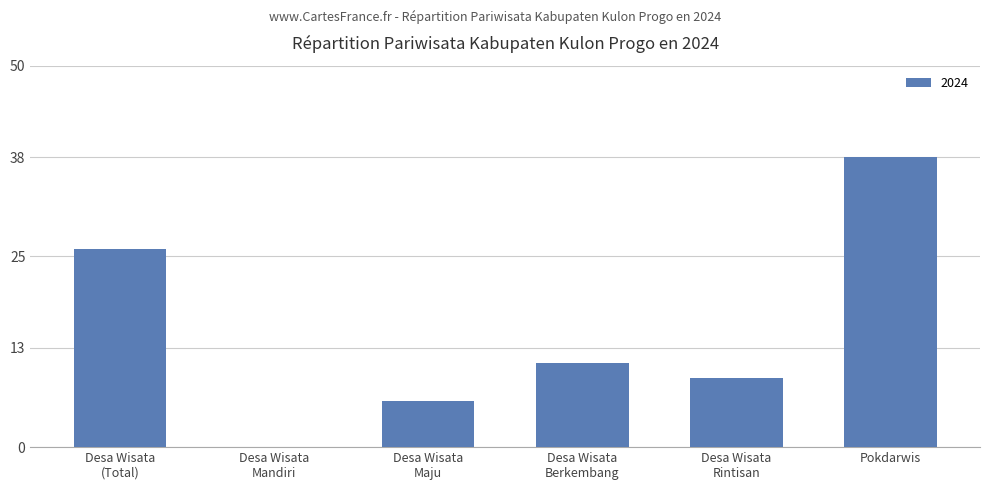

What is the maximum value shown in the chart?

38